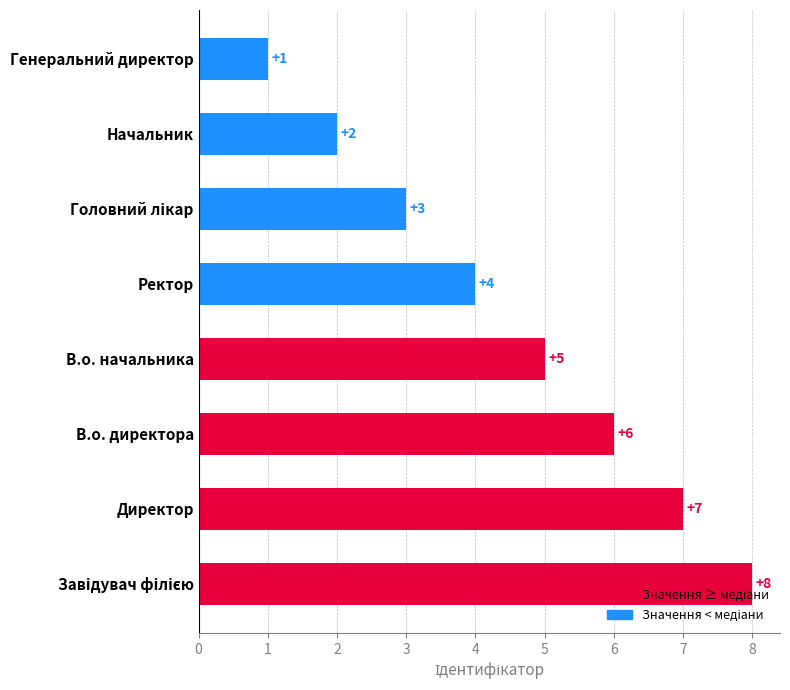

What is the smallest value displayed?

1